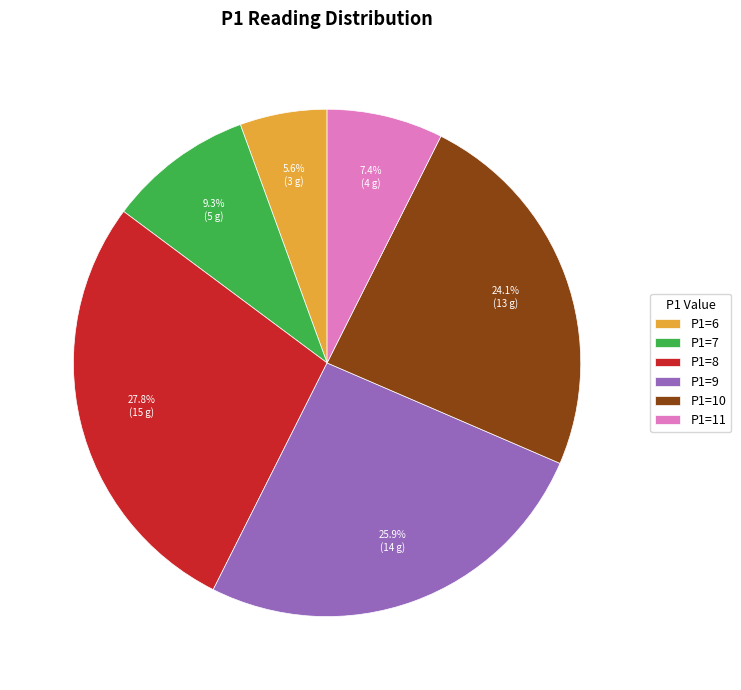

Which has a higher value, P1=9 or P1=11?

P1=9